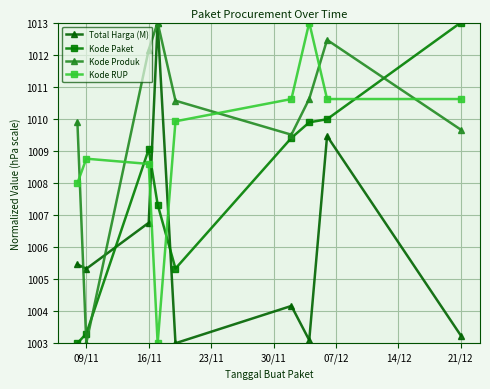

List the series in order of their overall mean, lowest first.

Total Harga (M), Kode Paket, Kode RUP, Kode Produk